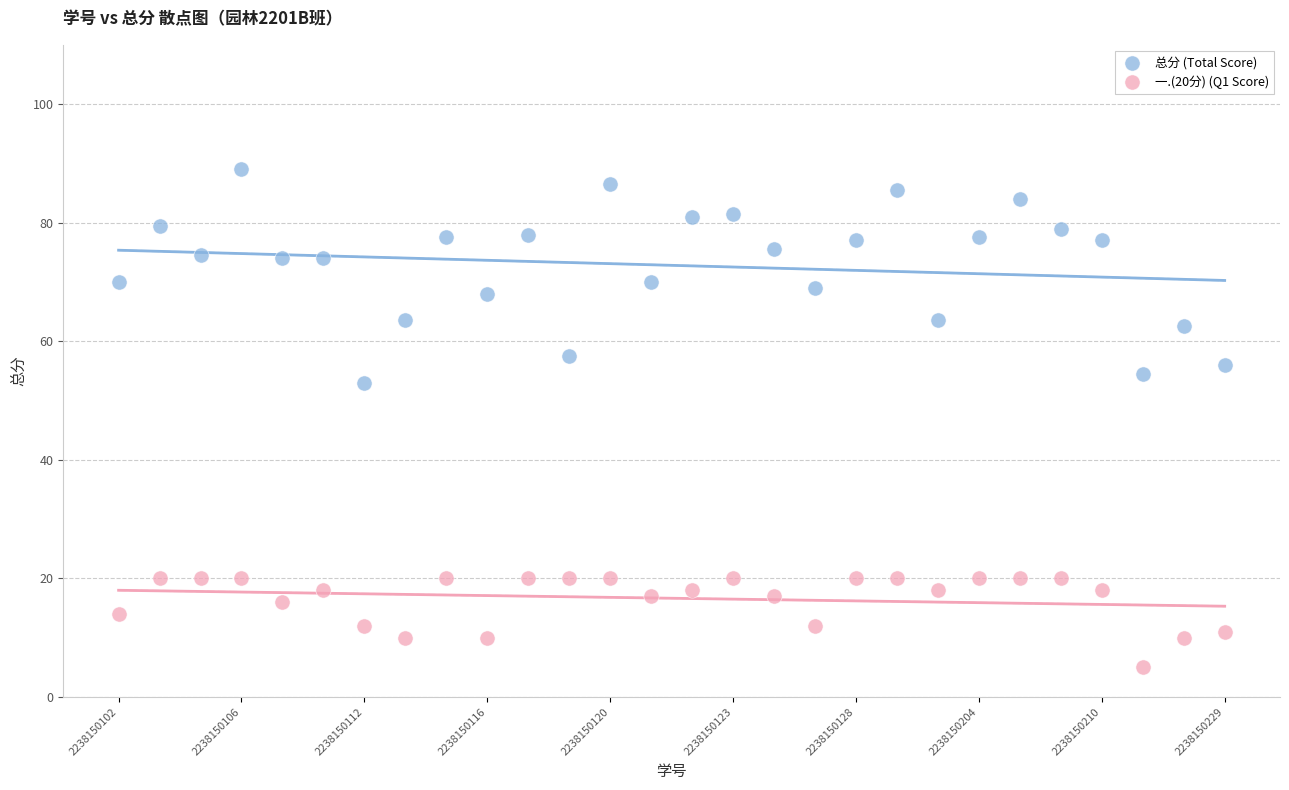

Which series has the largest Y range (max minus min)?

总分 (Total Score)